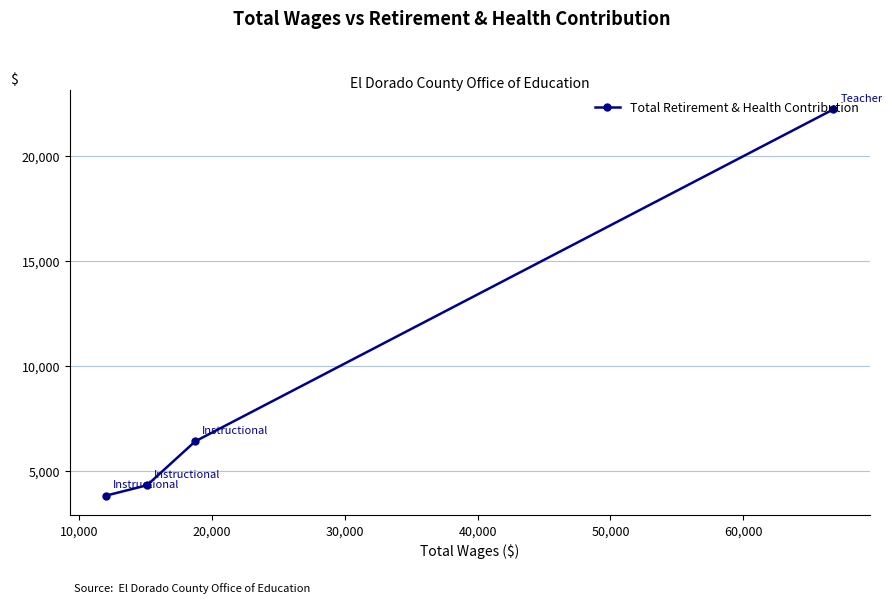

What is the maximum value shown in the chart?

22209